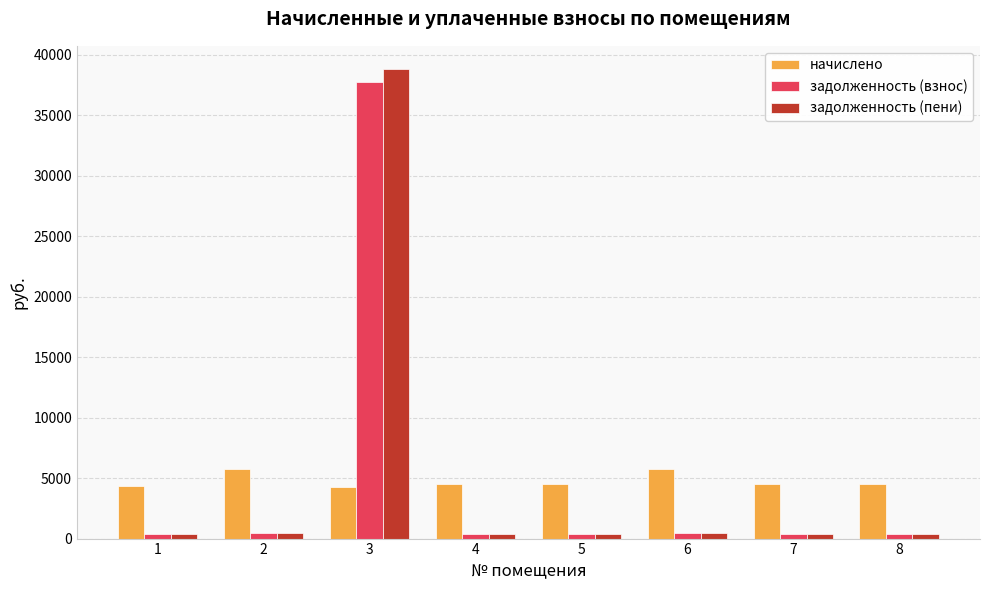

The value of начислено at 4 is 4518.5. True or false?

True